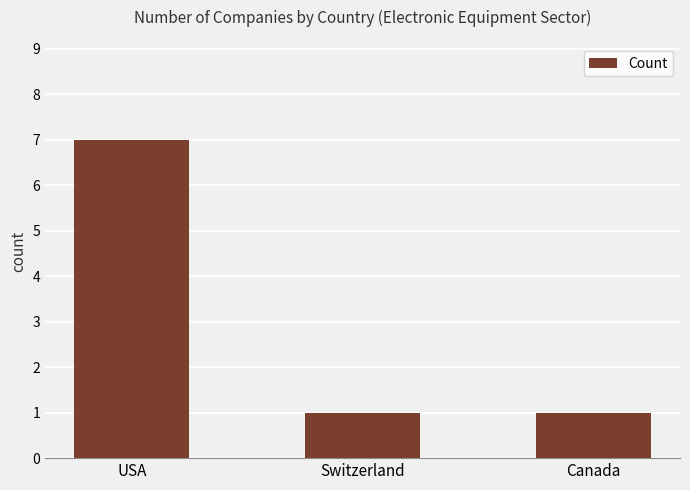

What is the difference between the maximum and minimum values?

6